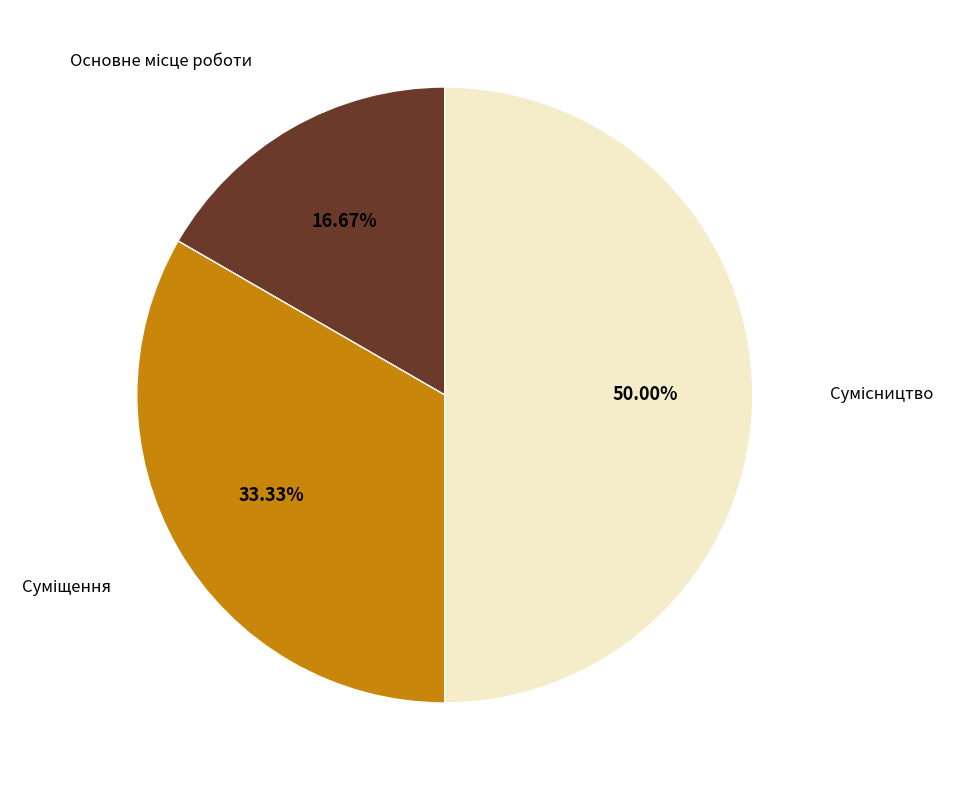

How many slices are in this pie chart?

3